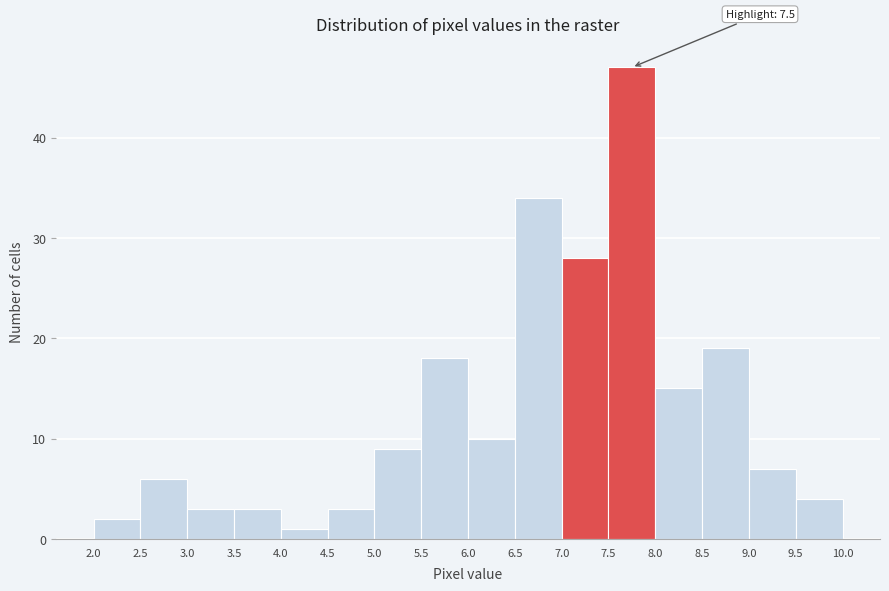

Which range on the x-axis has the tallest bar?

7.5 to 8.0